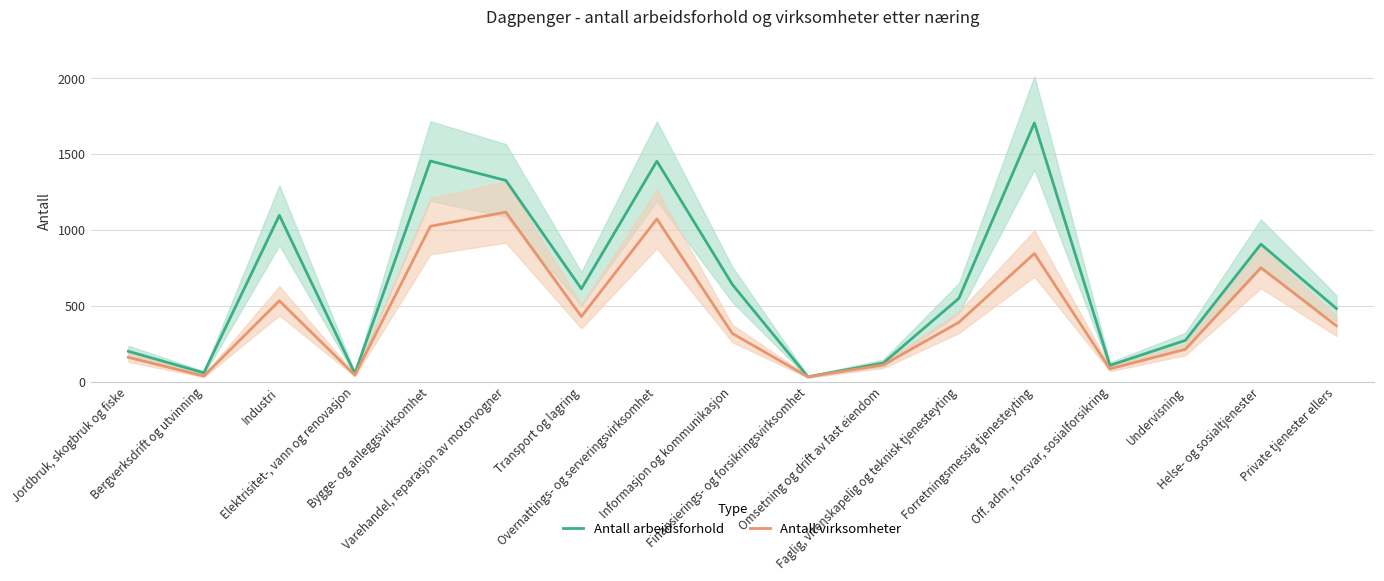

What is the difference between the Antall arbeidsforhold values at Helse- og sosialtjenester and Private tjenester ellers?

424